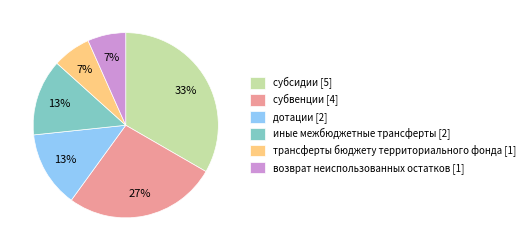

How many segments does this pie chart have?

6